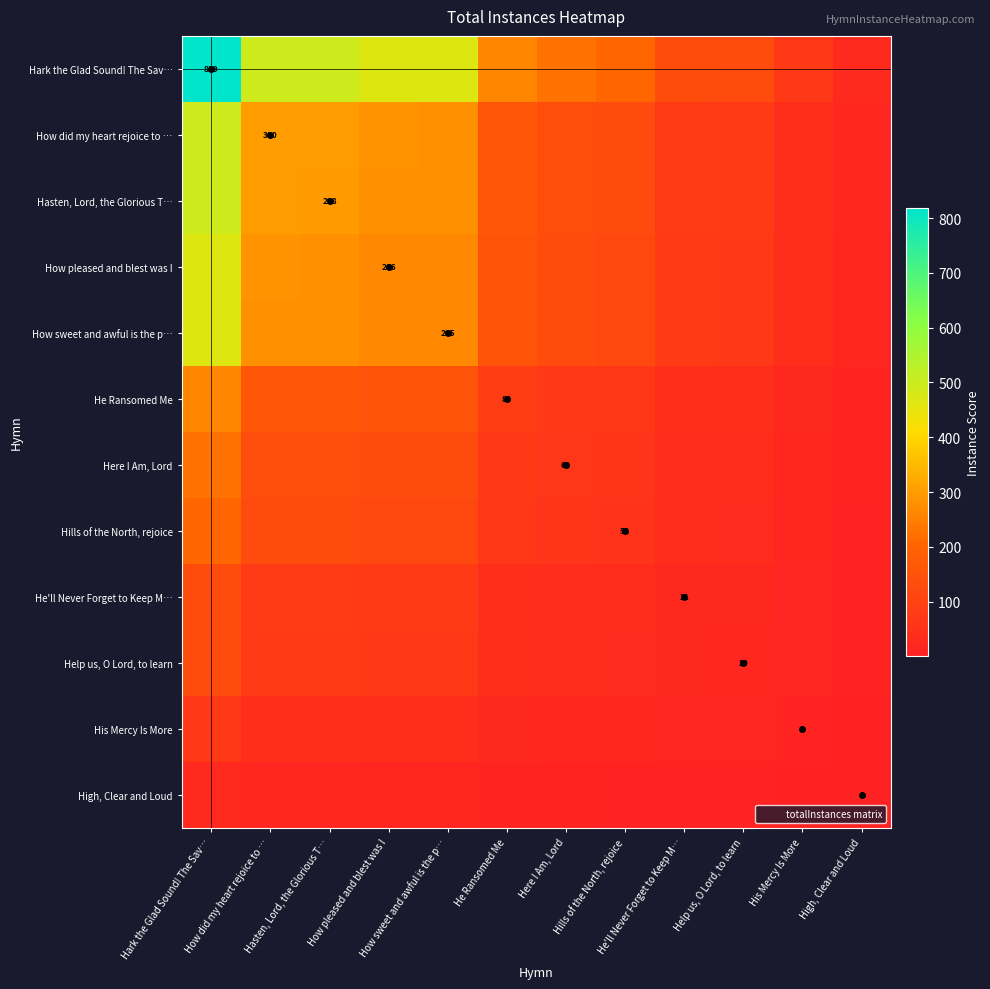

What is the sum of the Help us, O Lord, to learn values at His Mercy Is More and Here I Am, Lord?

46.5